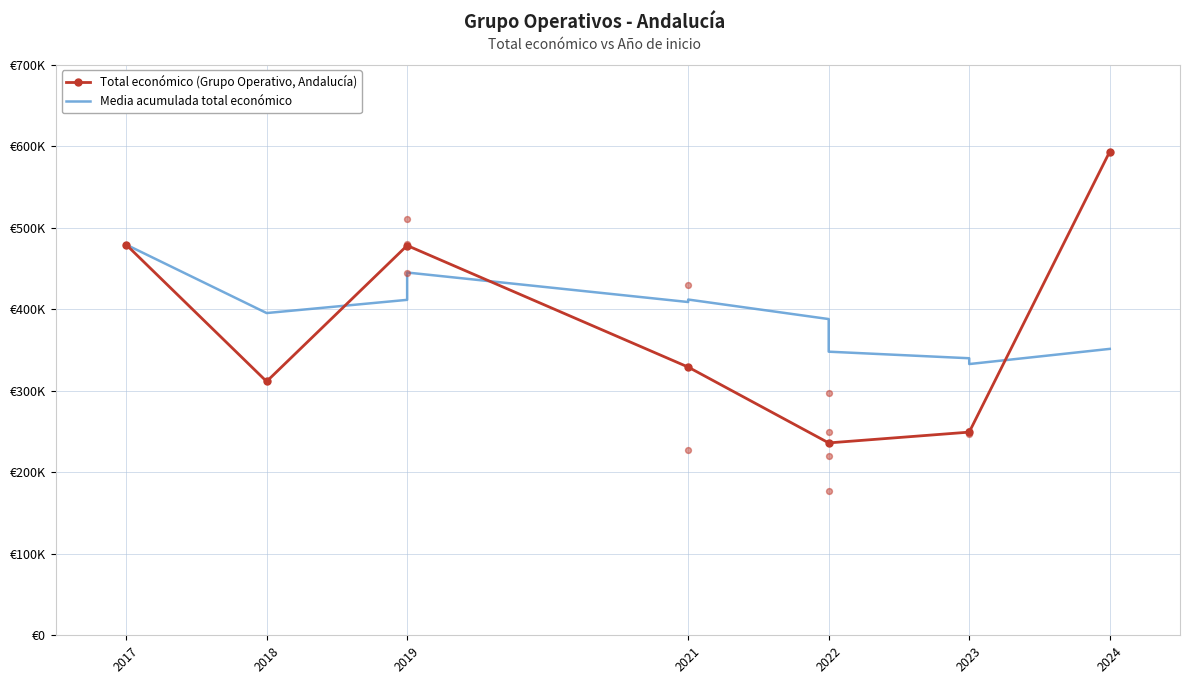

Which series has the largest total across all categories?

Total económico